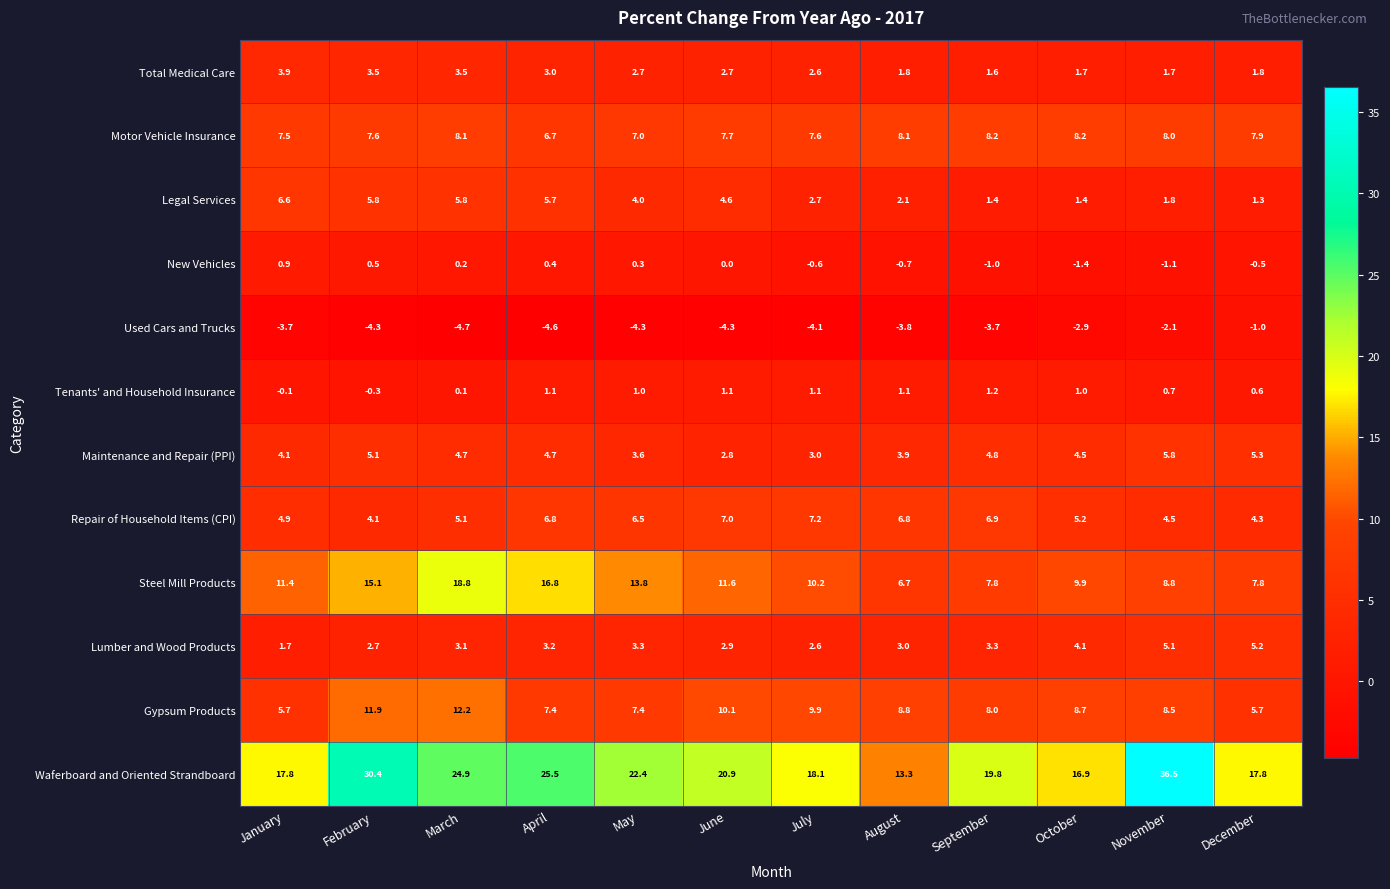

What is the total value across all series at February?

82.1